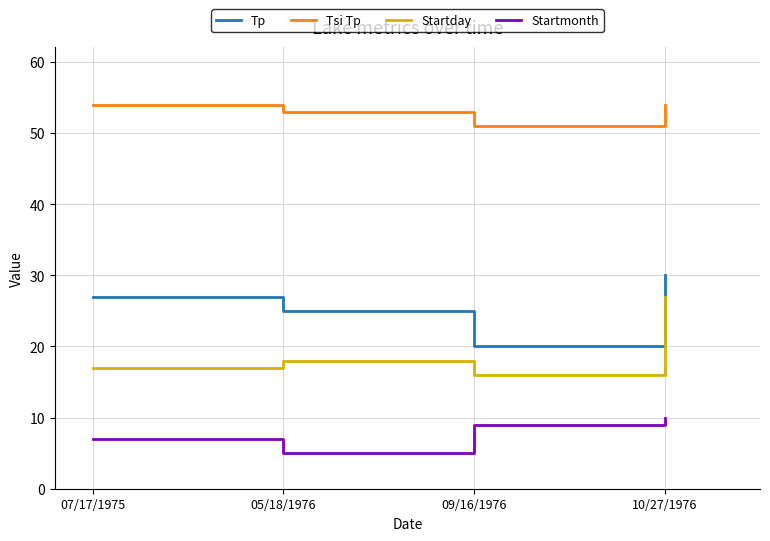

What is the approximate value of Startmonth at 05/18/1976?

5